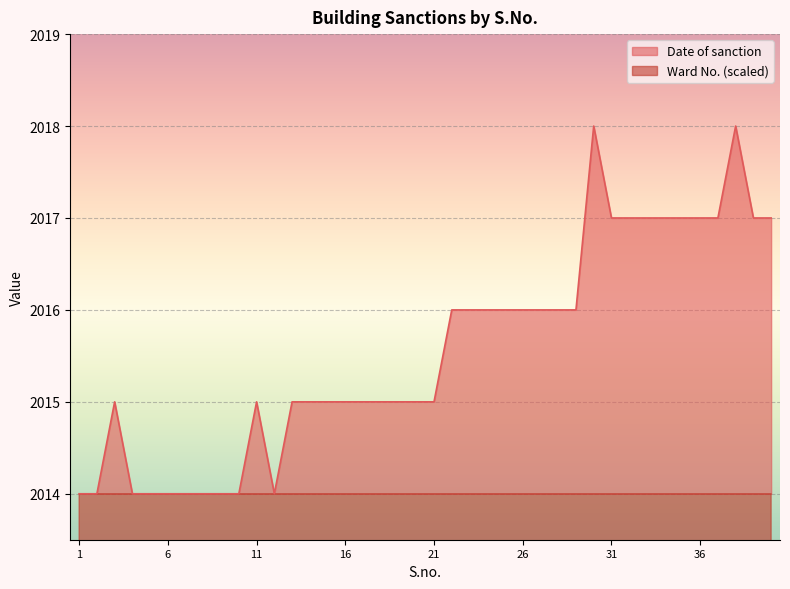

Where is the first local maximum for Ward No.?

5